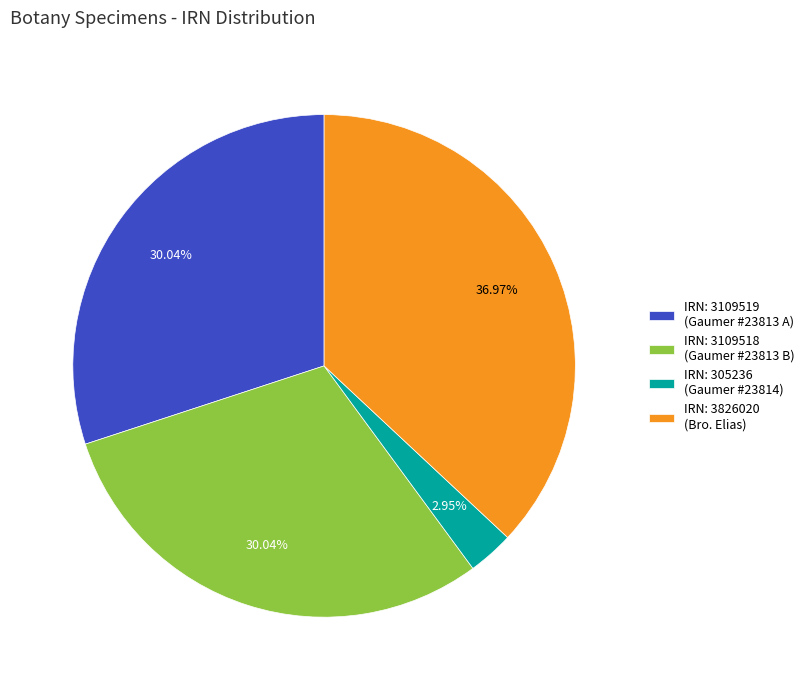

Is the sum of IRN: 3826020 (Bro. Elias) and IRN: 3109518 (Gaumer #23813 B) greater than half?

Yes